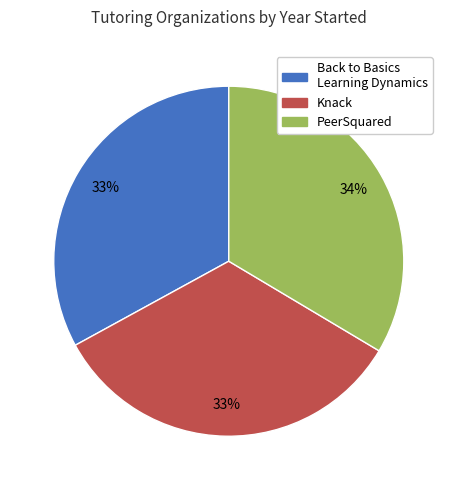

Combined, do Back to Basics Learning Dynamics and Knack account for over 50%?

Yes